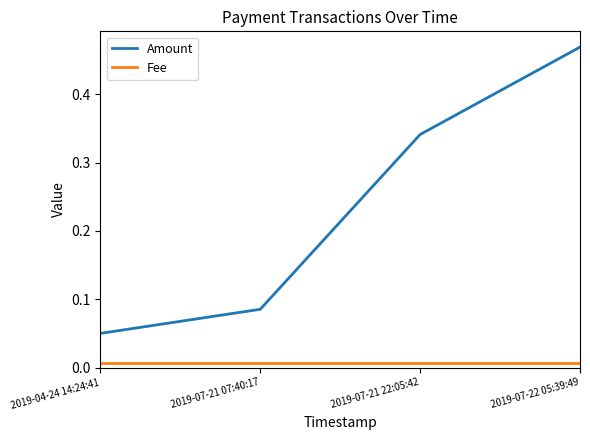

True or false: Amount has more than 0 interior local peaks.

False